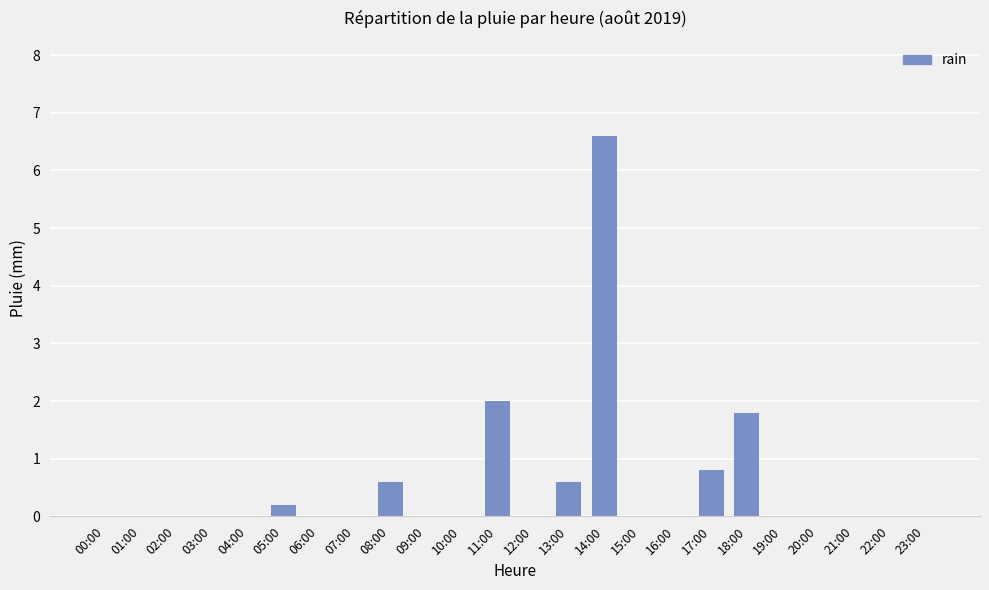

What is the change in value from 04:00 to 14:00?

+6.6